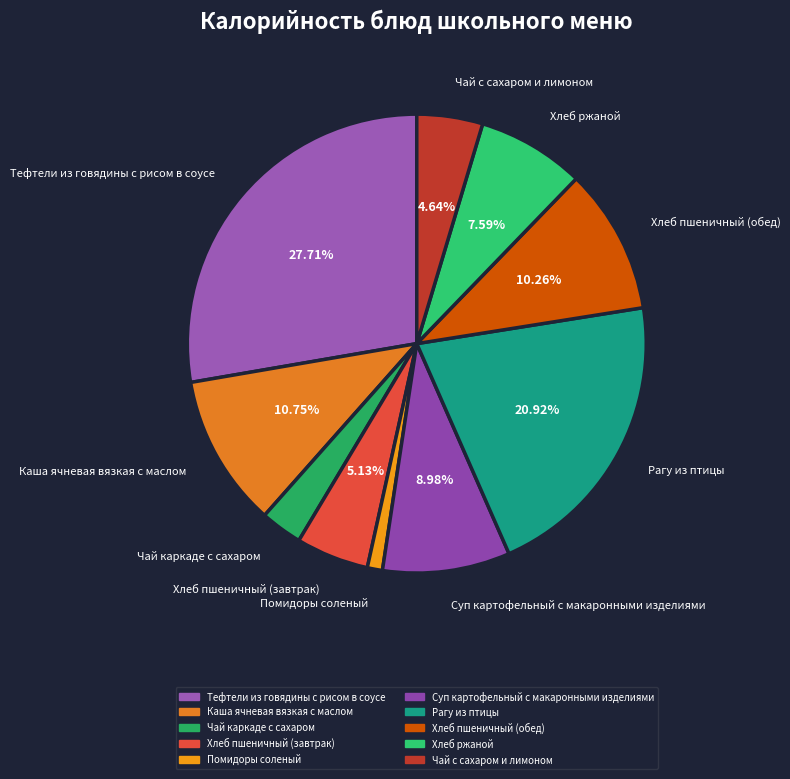

What is the ratio of the value at Каша ячневая вязкая с маслом to the value at Чай каркаде с сахаром?

3.6